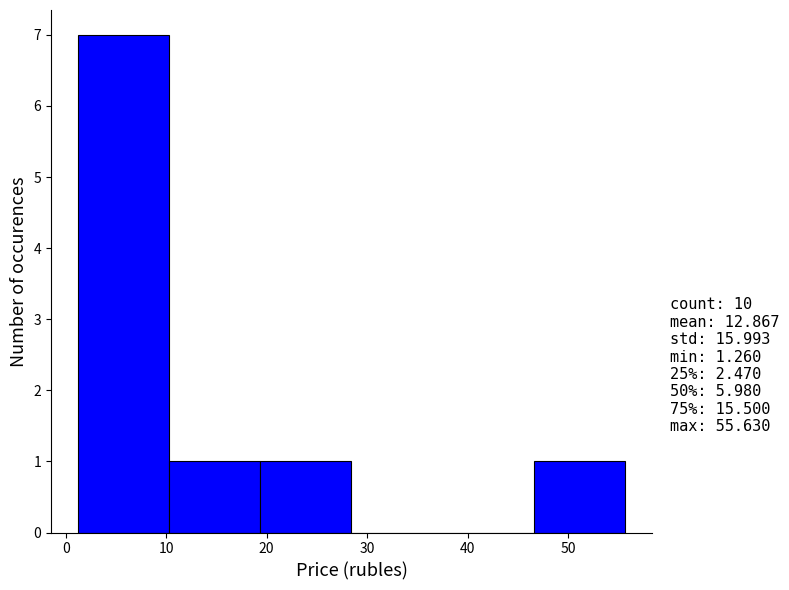

Which range on the x-axis has the tallest bar?

1 to 10